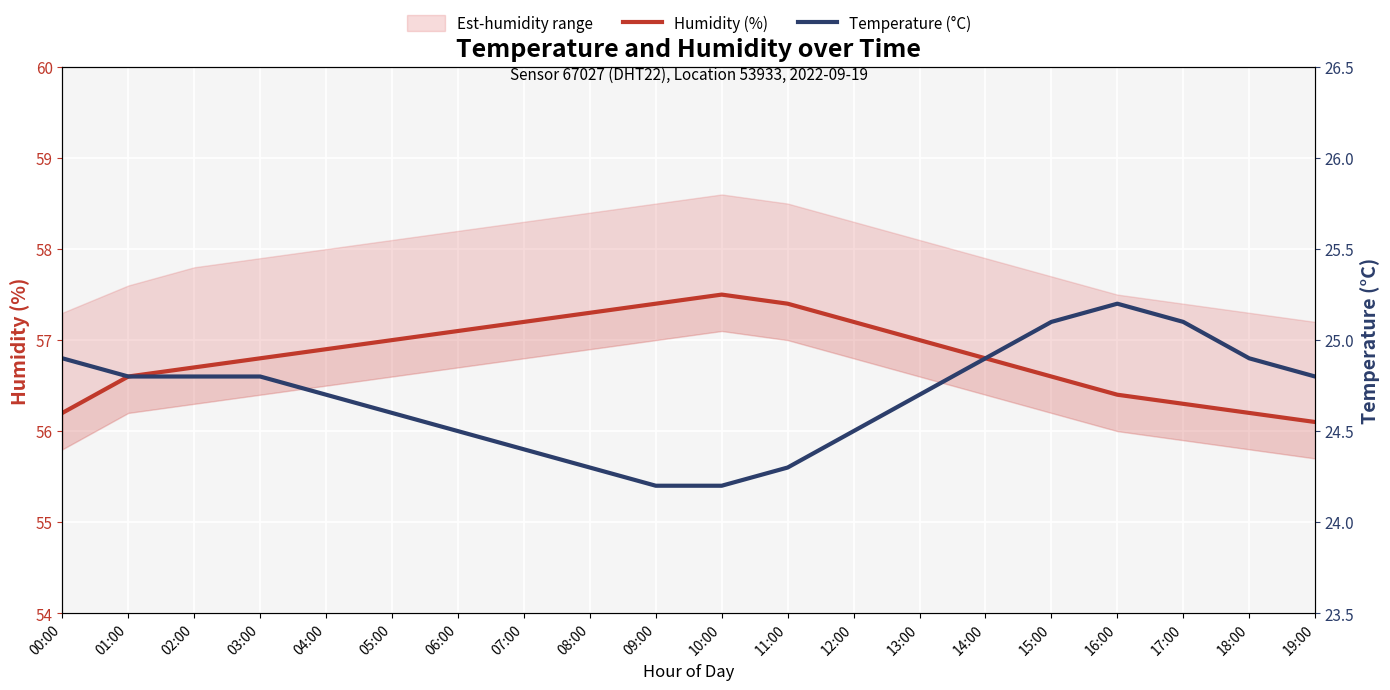

At which category is the sum across all series the highest?

10:00